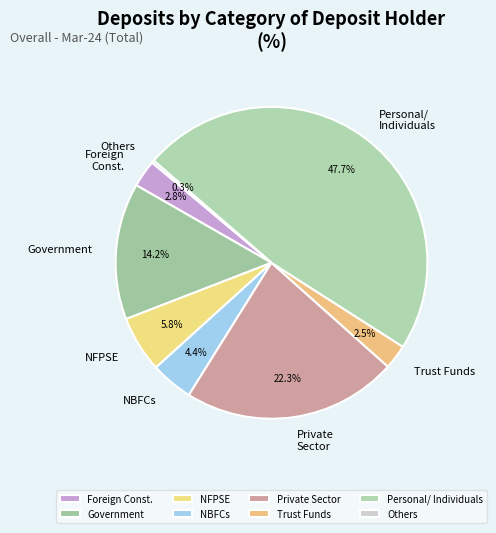

Combined, do Government and Personal/ Individuals account for over 50%?

Yes